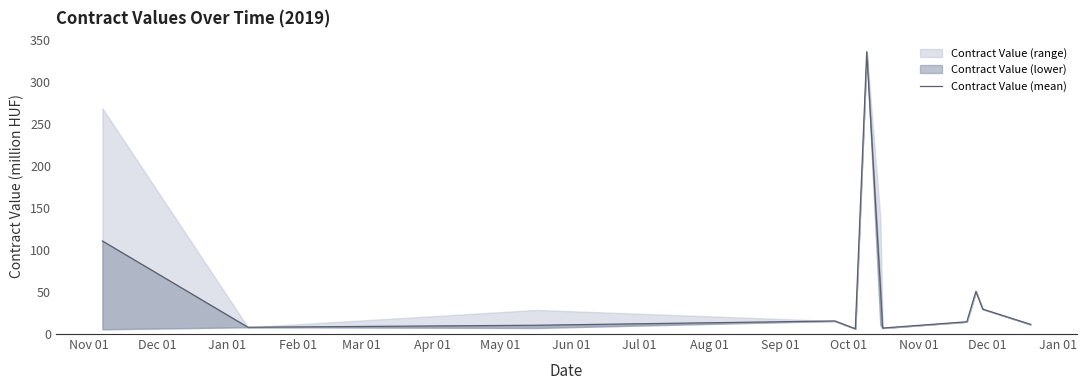

True or false: the data shows 14.6 at Jul 01.

True